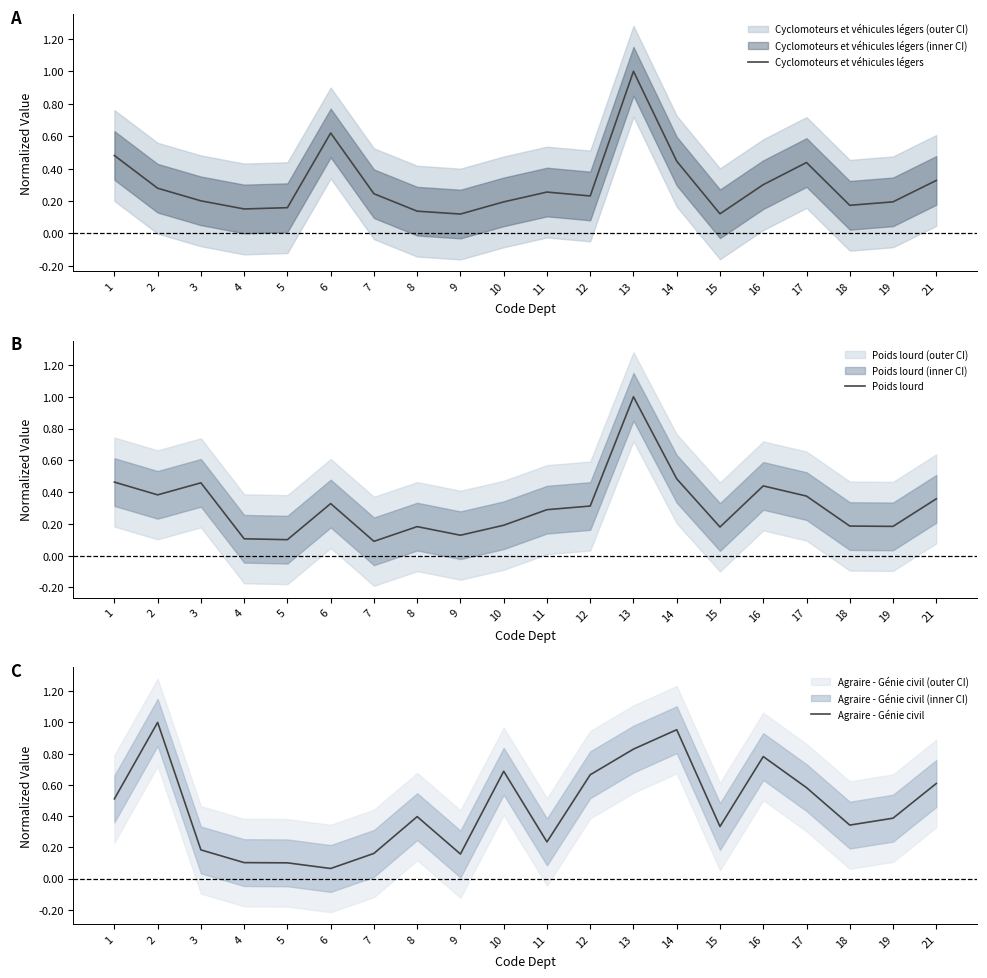

In Cyclomoteurs et véhicules légers, how many points are lower than both neighbors (excluding endpoints)?

5